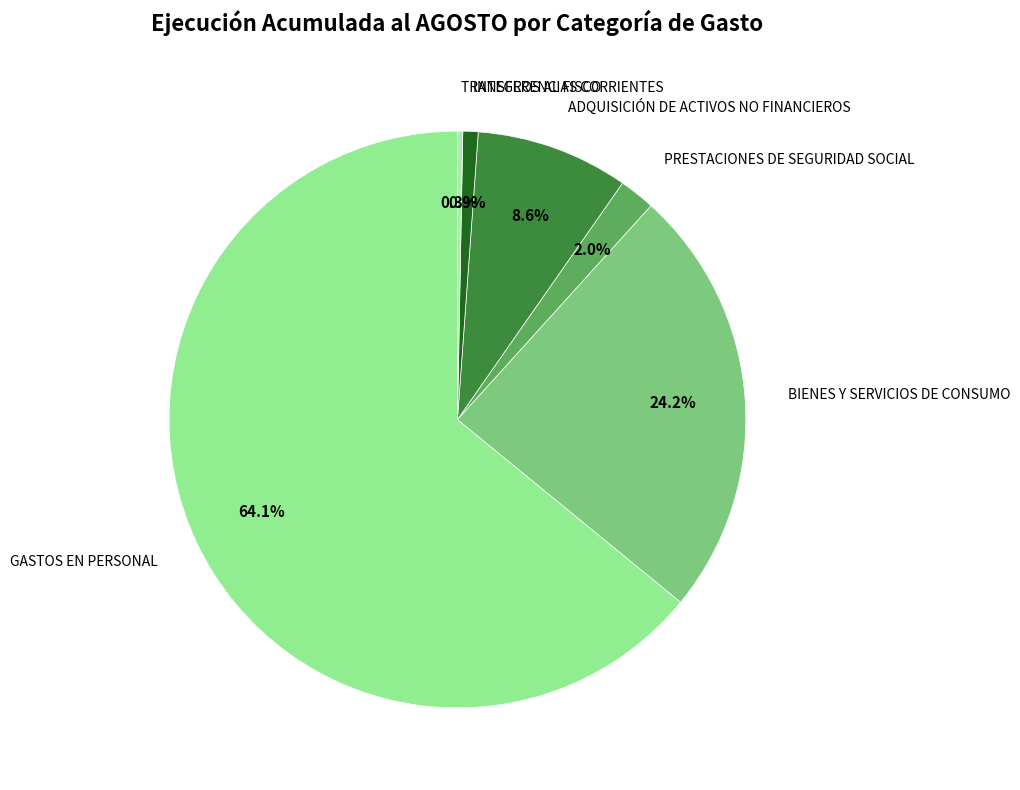

What percentage is the INTEGROS AL FISCO slice, to the nearest percent?

1%